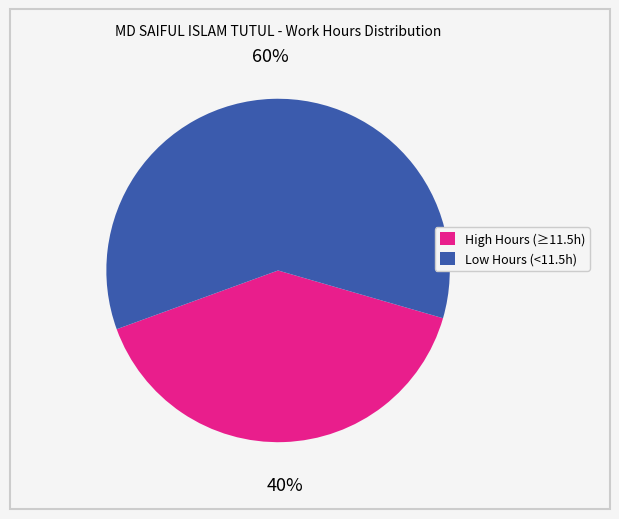

Is there any slice that represents more than half of the pie?

Yes